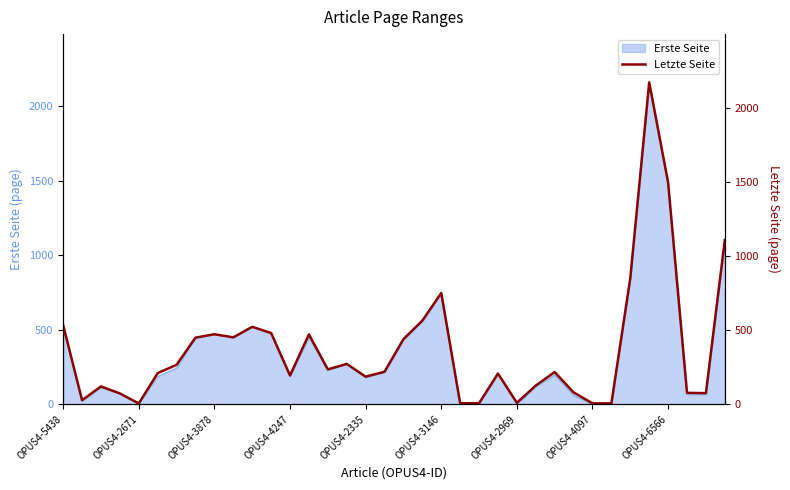

What is the maximum value for Erste Seite?

2161.0